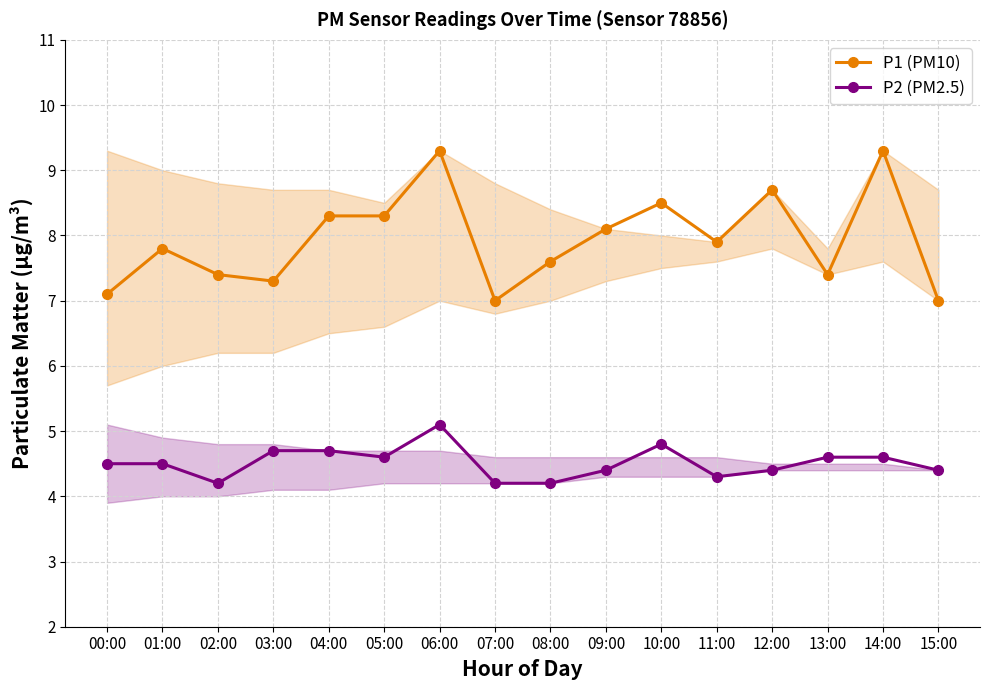

Rank the series at 15:00 from lowest to highest value.

P2 (PM2.5), P1 (PM10)